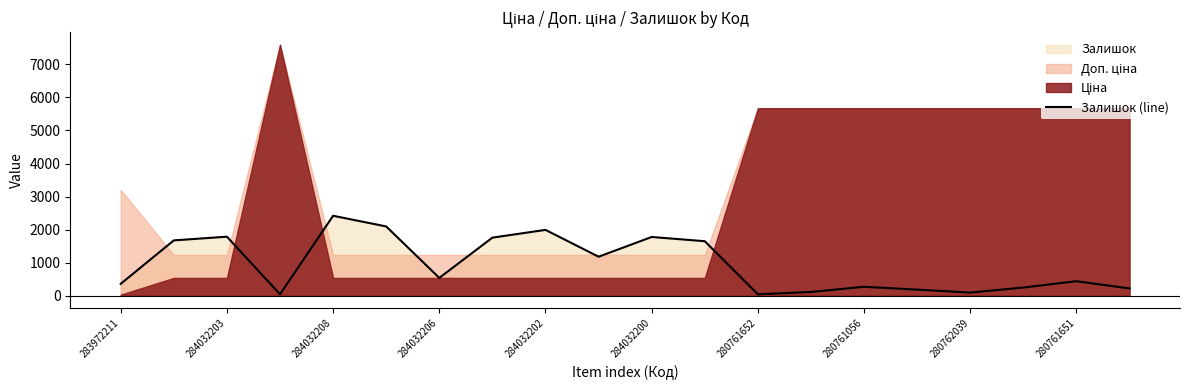

What is the approximate value at 15, to the nearest 100?

200